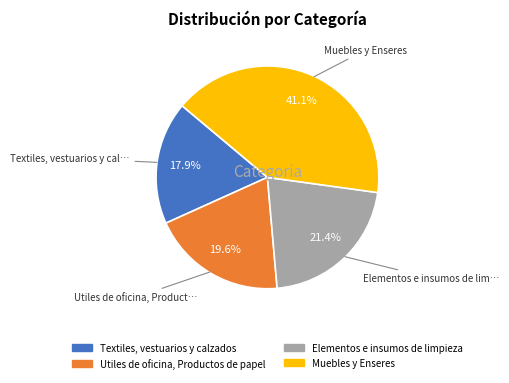

Which slice is the smallest?

Textiles, vestuarios y calzados